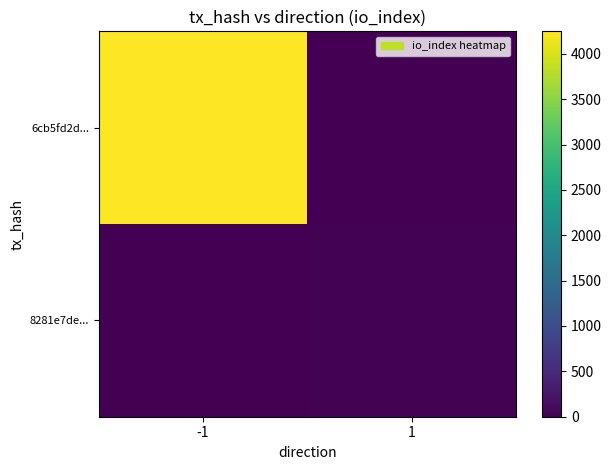

Which series has the widest spread of values?

6cb5fd2d...